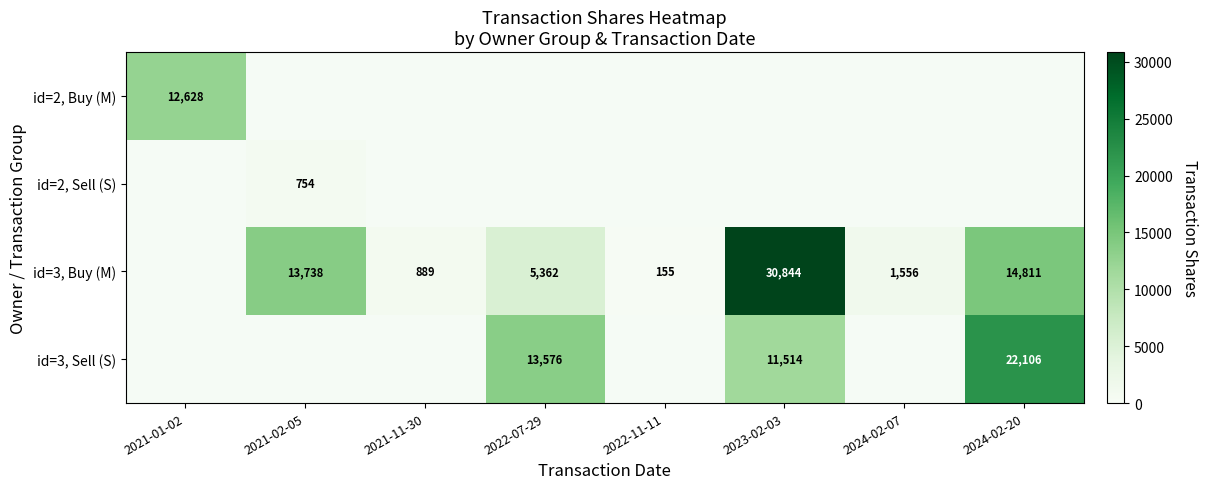

True or false: id=3, Buy (M) has a value of 6997 at 2022-07-29.

False